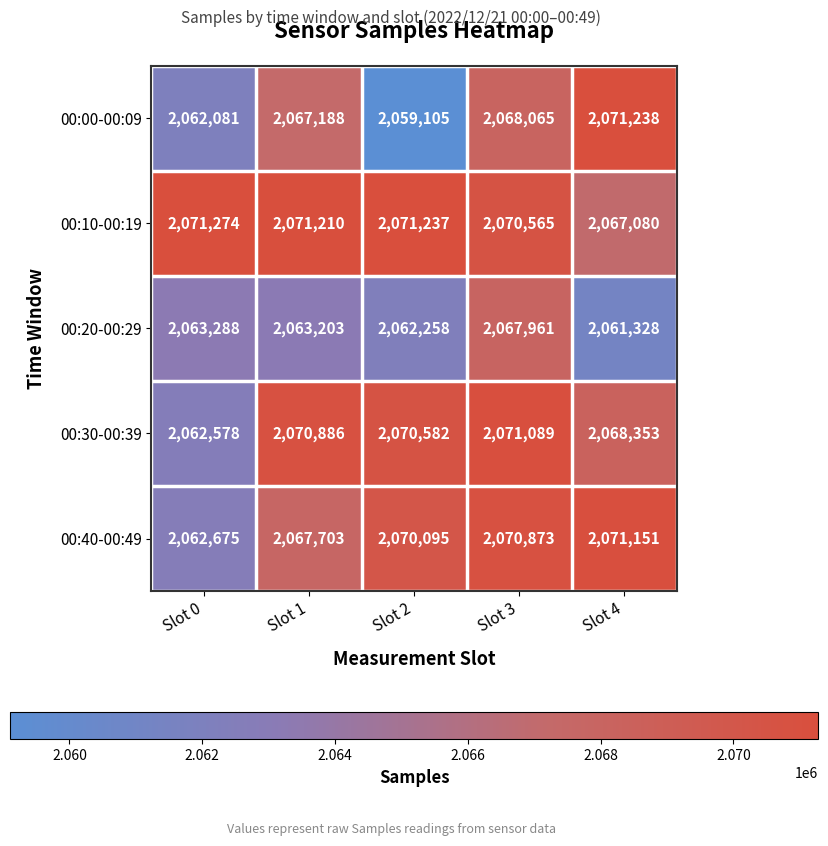

True or false: 00:10-00:19 has a value of 2071237 at Slot 2.

True